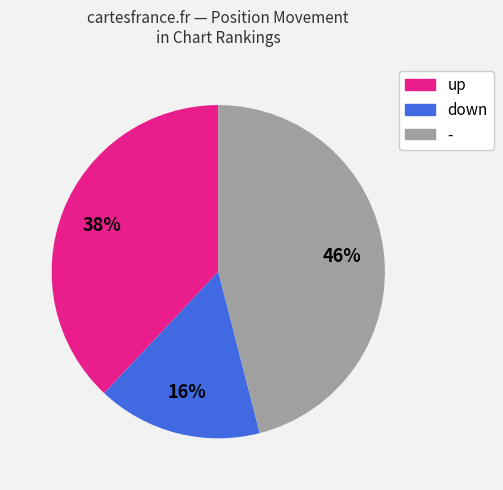

The down slice represents 27% of the pie. True or false?

False